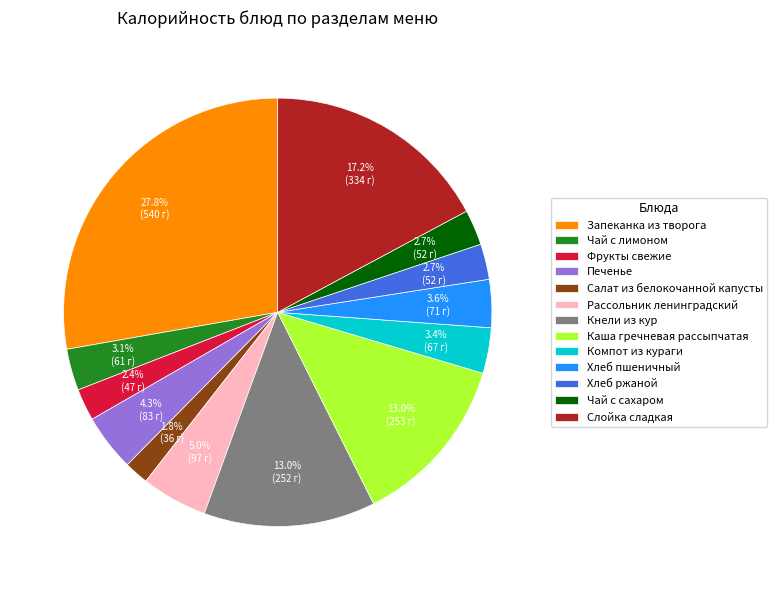

Is there any slice that represents more than half of the pie?

No